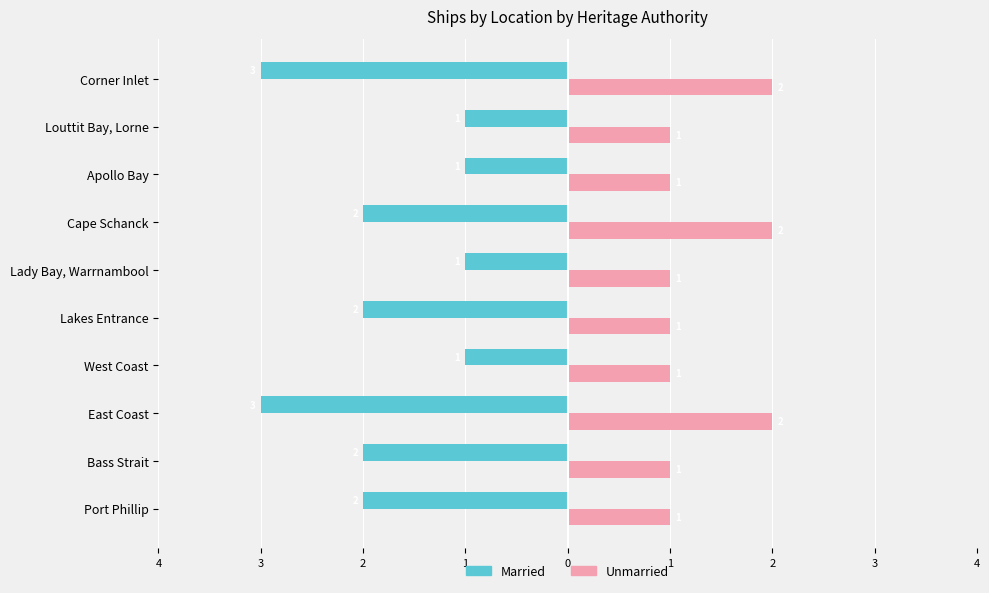

What are all the series names shown in the legend?

Married, Unmarried